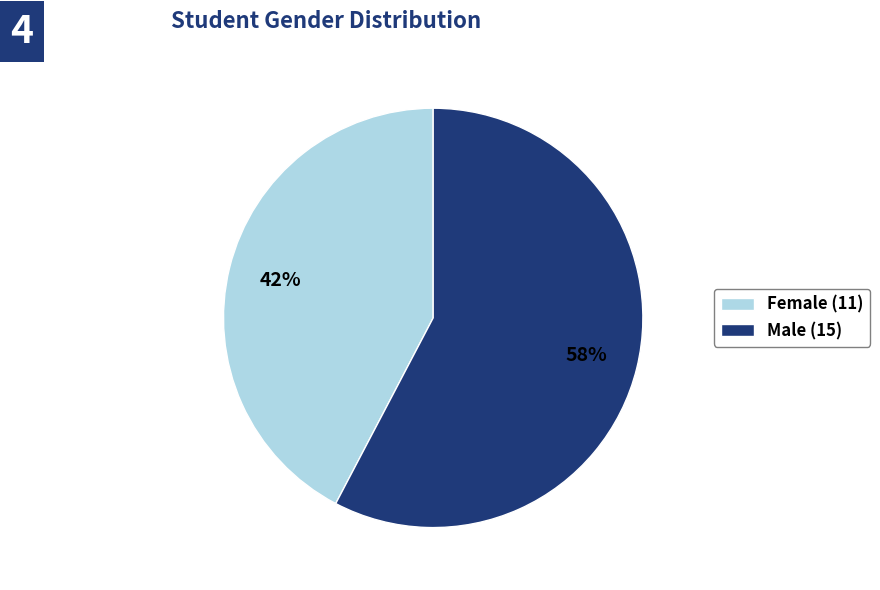

To the nearest percent, what percentage of the pie is Female (11)?

42%